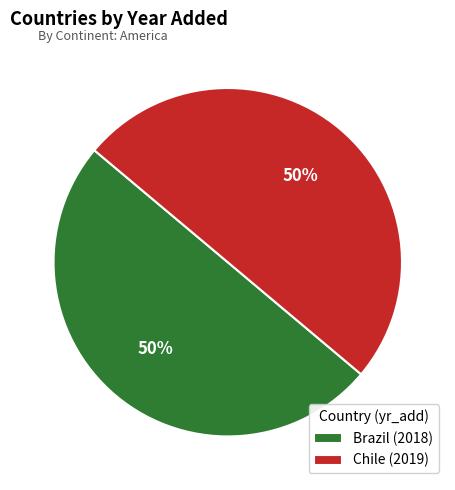

What is the ratio of the value at Brazil to the value at Chile?

1.0